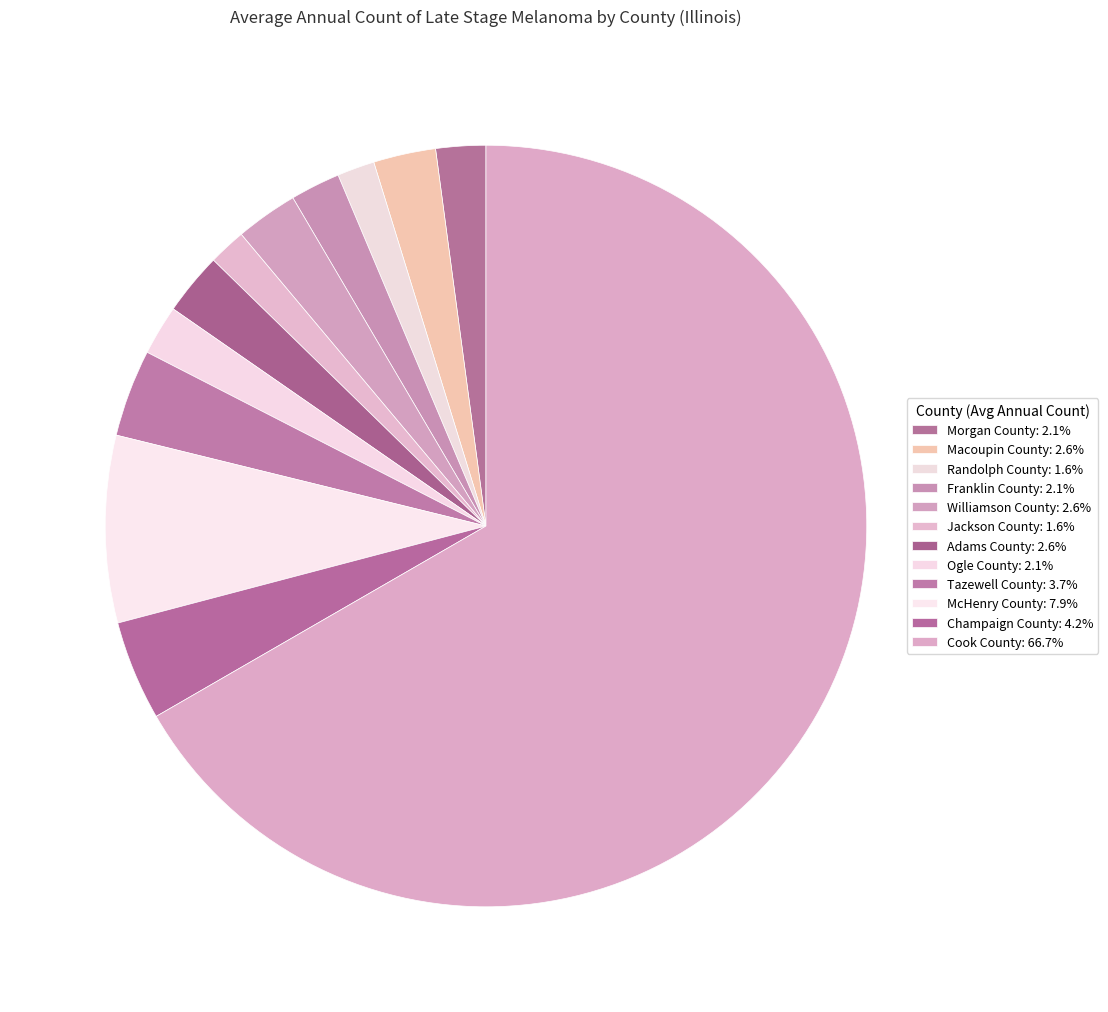

To the nearest percent, what is the average slice percentage?

8%